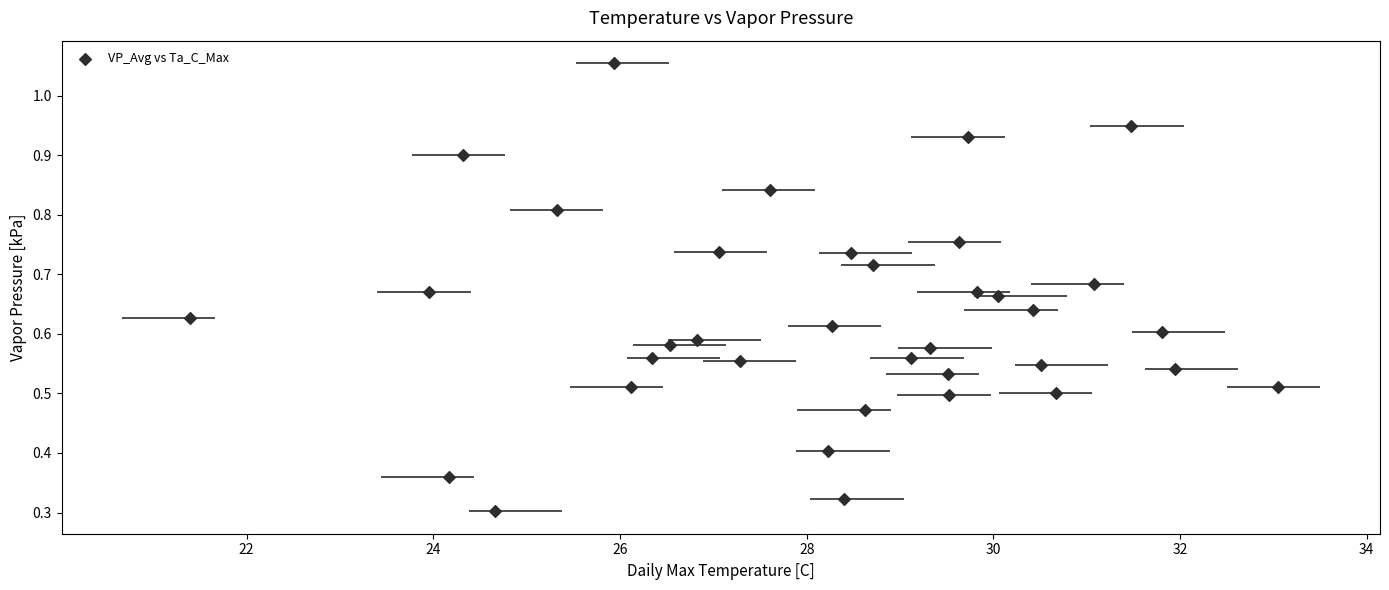

What is the range of X values (max minus min)?

11.7